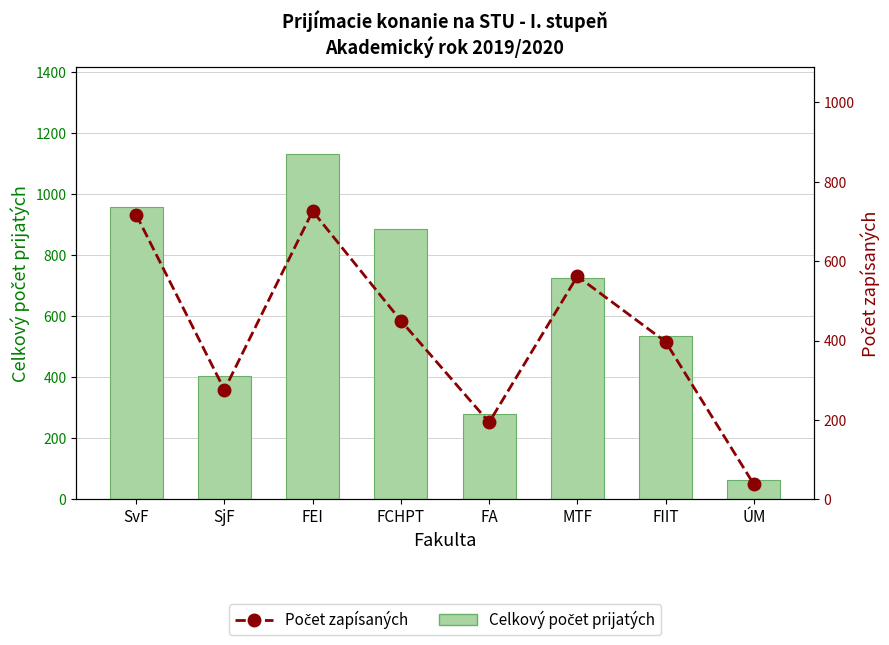

What is the label of the 2nd bar from the left?

SjF